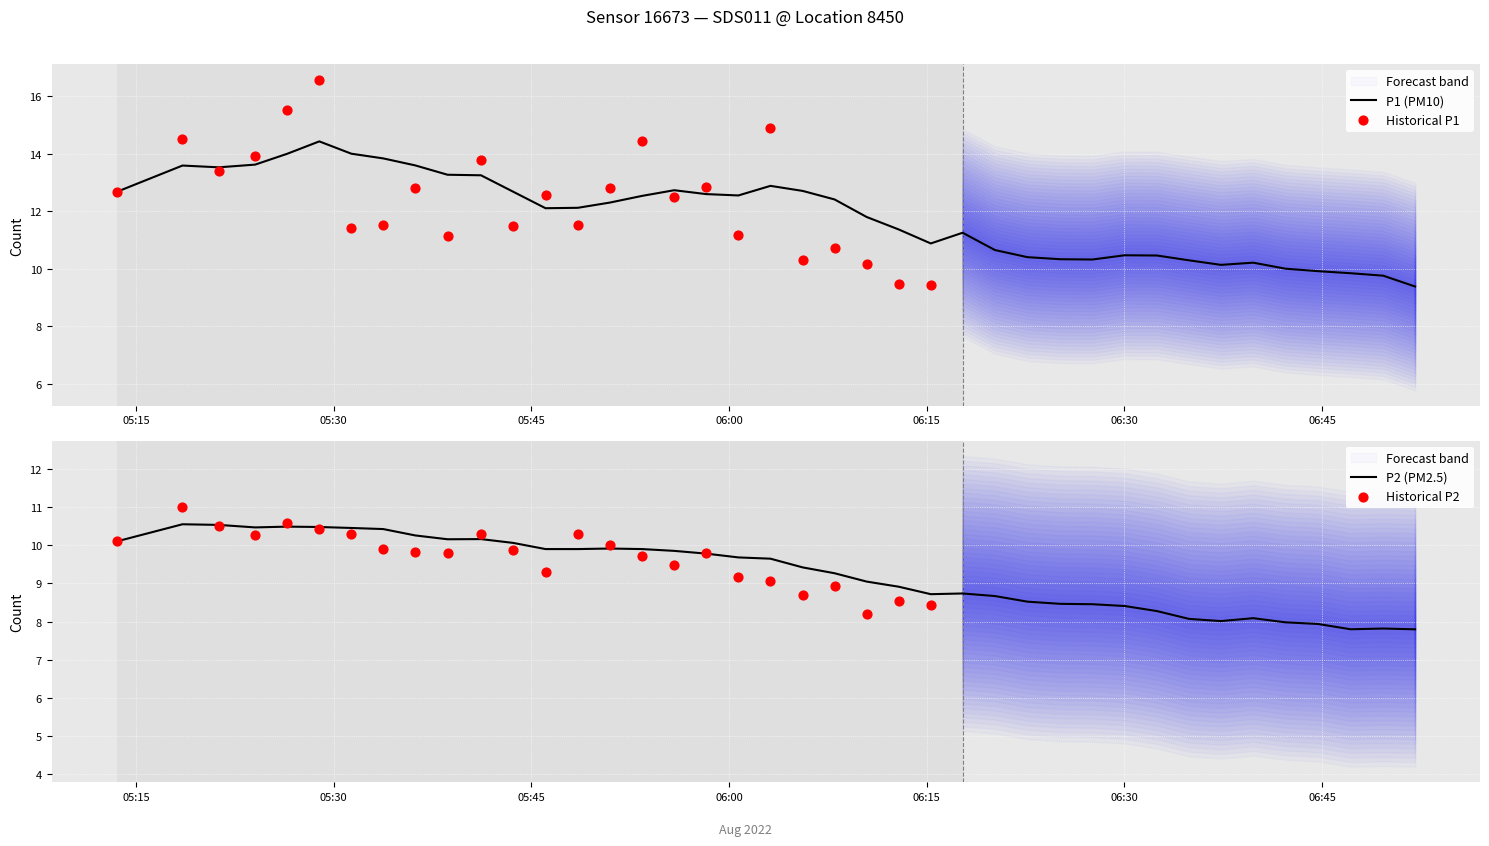

Which series contains the lowest Y value?

P2